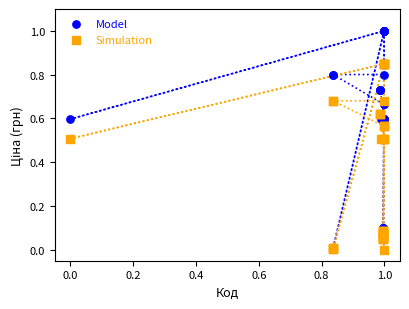

What are all the series names shown in the legend?

Model, Simulation